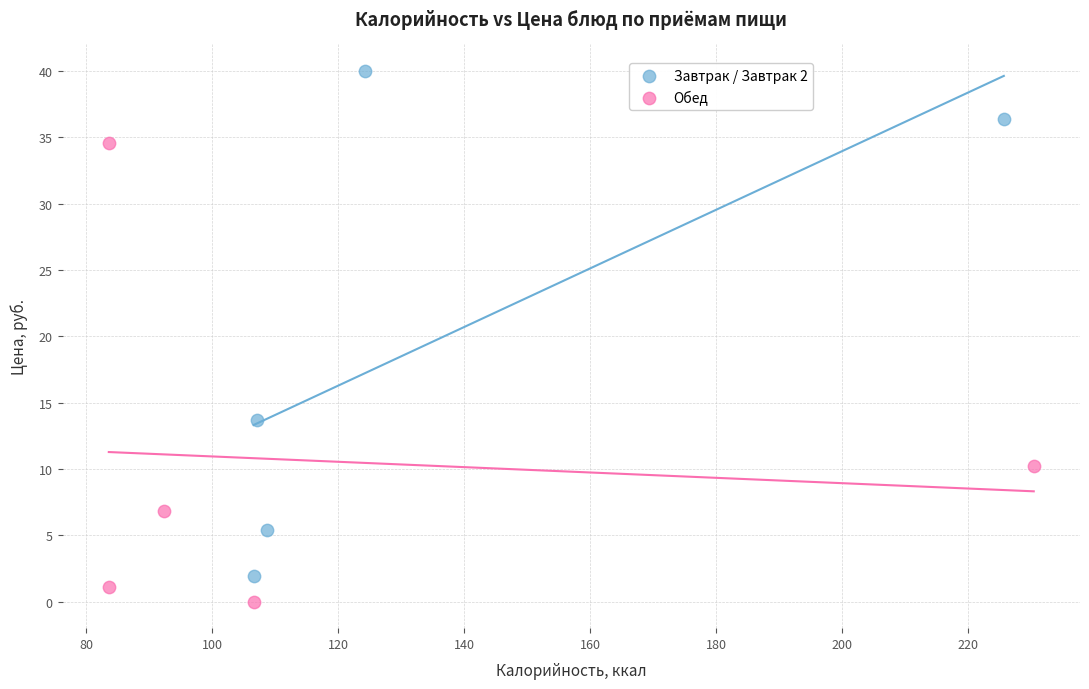

Which series reaches the minimum Y coordinate?

Обед